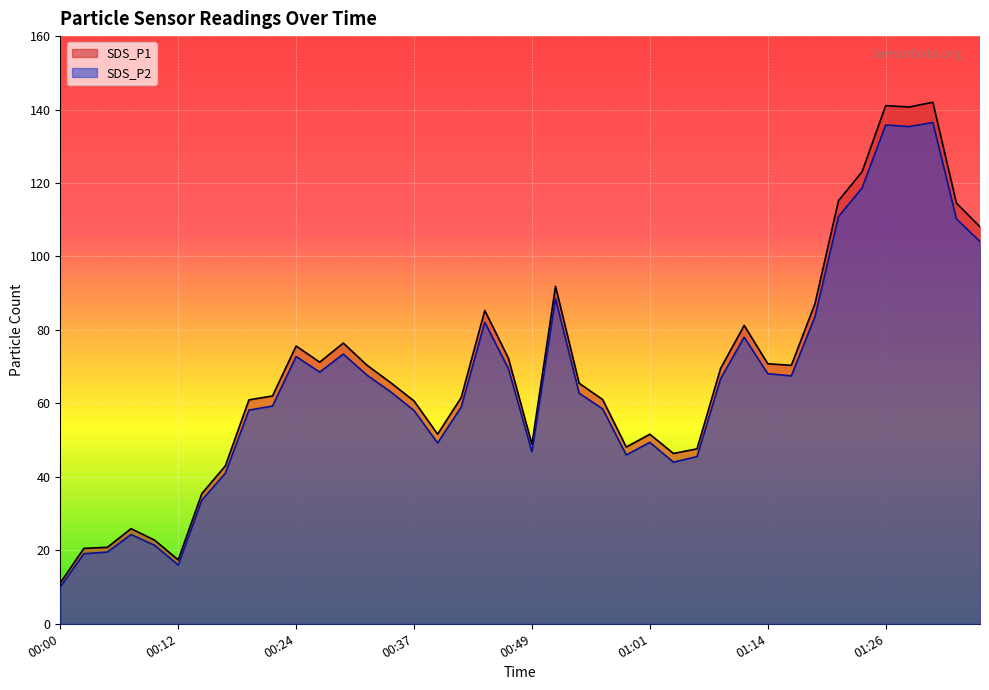

What is the value of the SDS_P2 point at the 13th from the left?

73.4